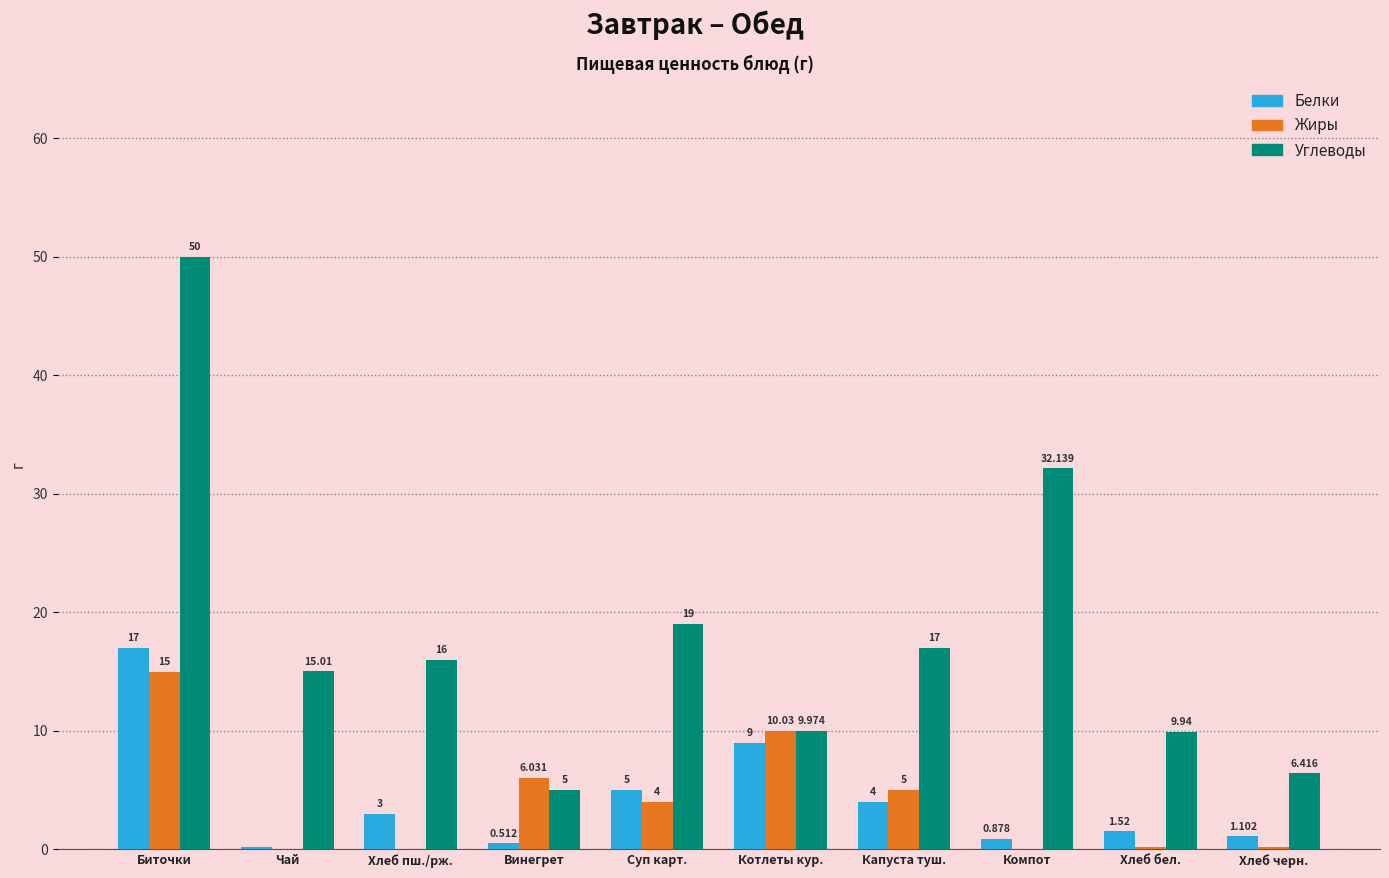

Which series changed the most between Биточки and Винегрет?

Углеводы